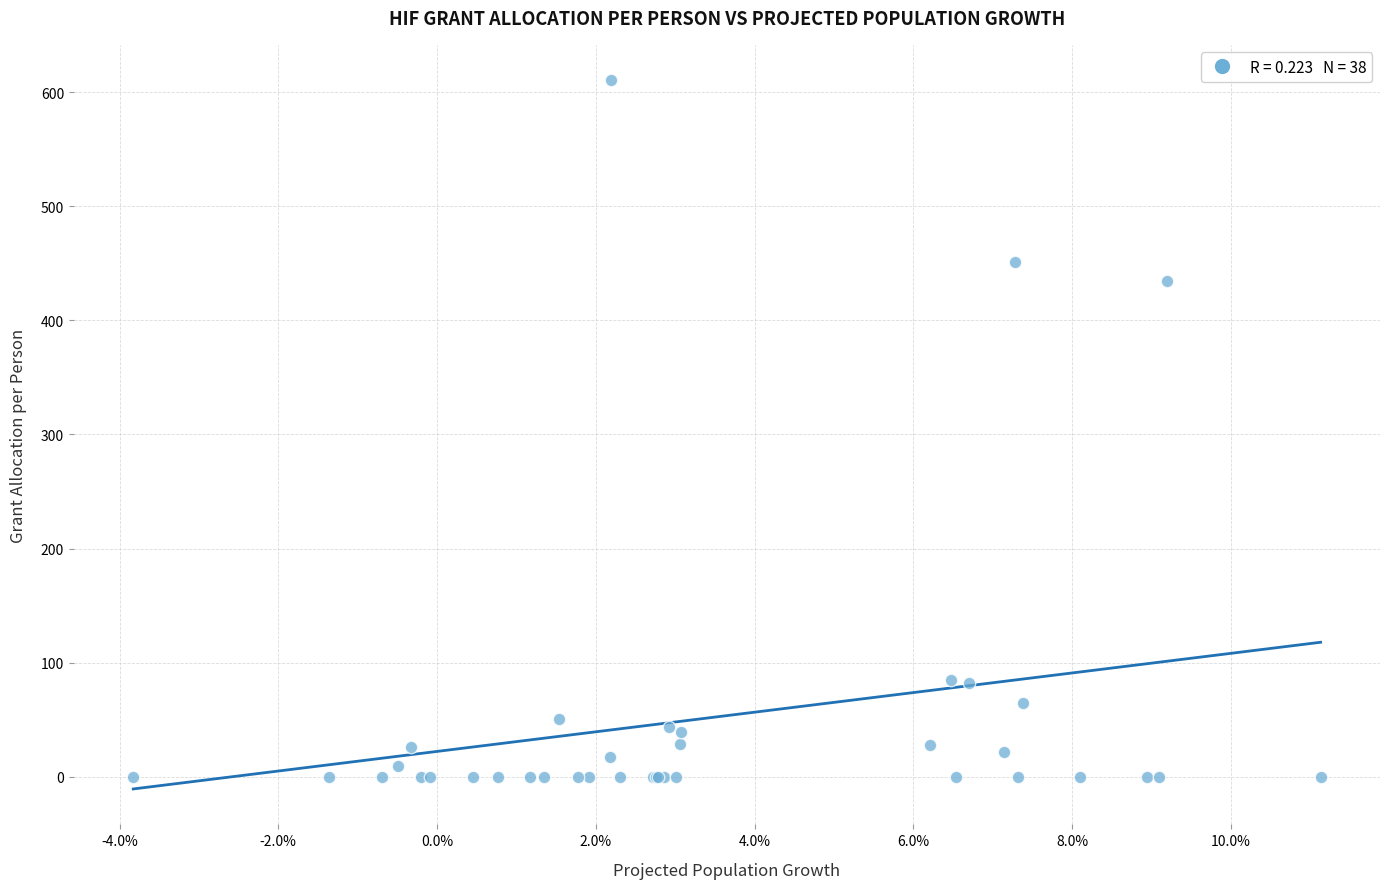

What Y value in the scatter plot is closest to 305?

434.8